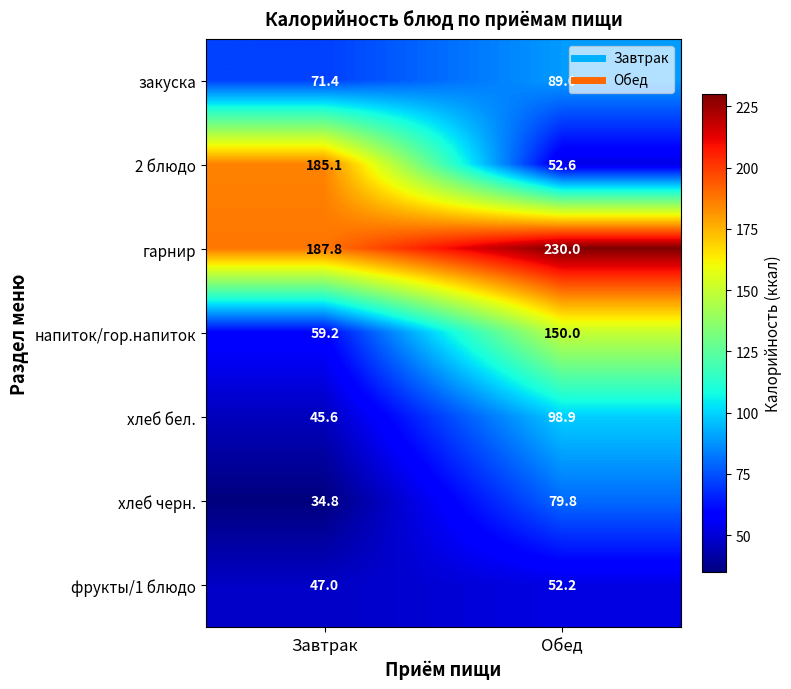

Reading right to left, transcribe all the data shown in this chart.

закуска: Обед=89.0	Завтрак=71.4
2 блюдо: Обед=52.6	Завтрак=185.1
гарнир: Обед=230.0	Завтрак=187.8
напиток/гор.напиток: Обед=150.0	Завтрак=59.2
хлеб бел.: Обед=98.9	Завтрак=45.6
хлеб черн.: Обед=79.8	Завтрак=34.8
фрукты/1 блюдо: Обед=52.2	Завтрак=47.0